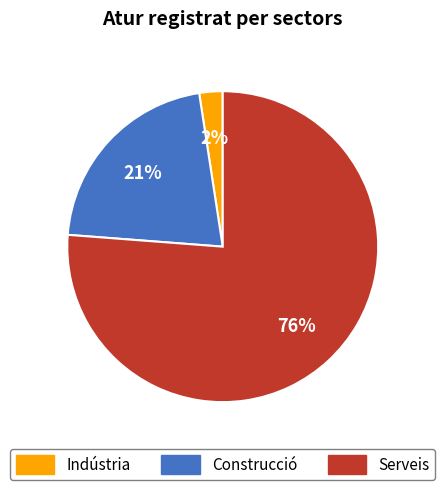

Is there a majority slice in this chart?

Yes